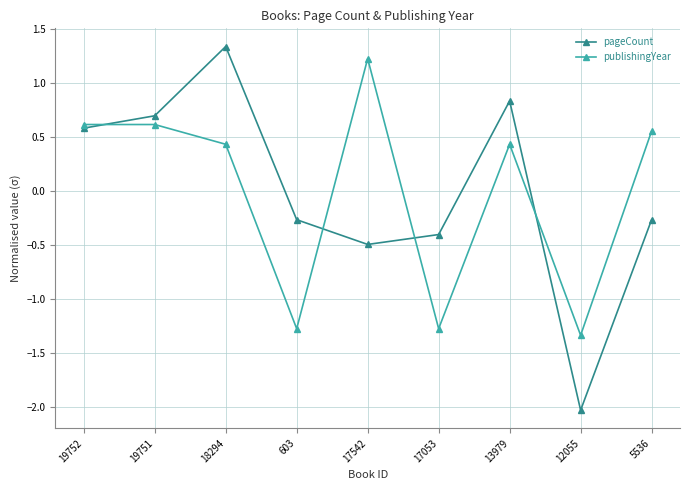

At which category is the sum across all series the highest?

18294